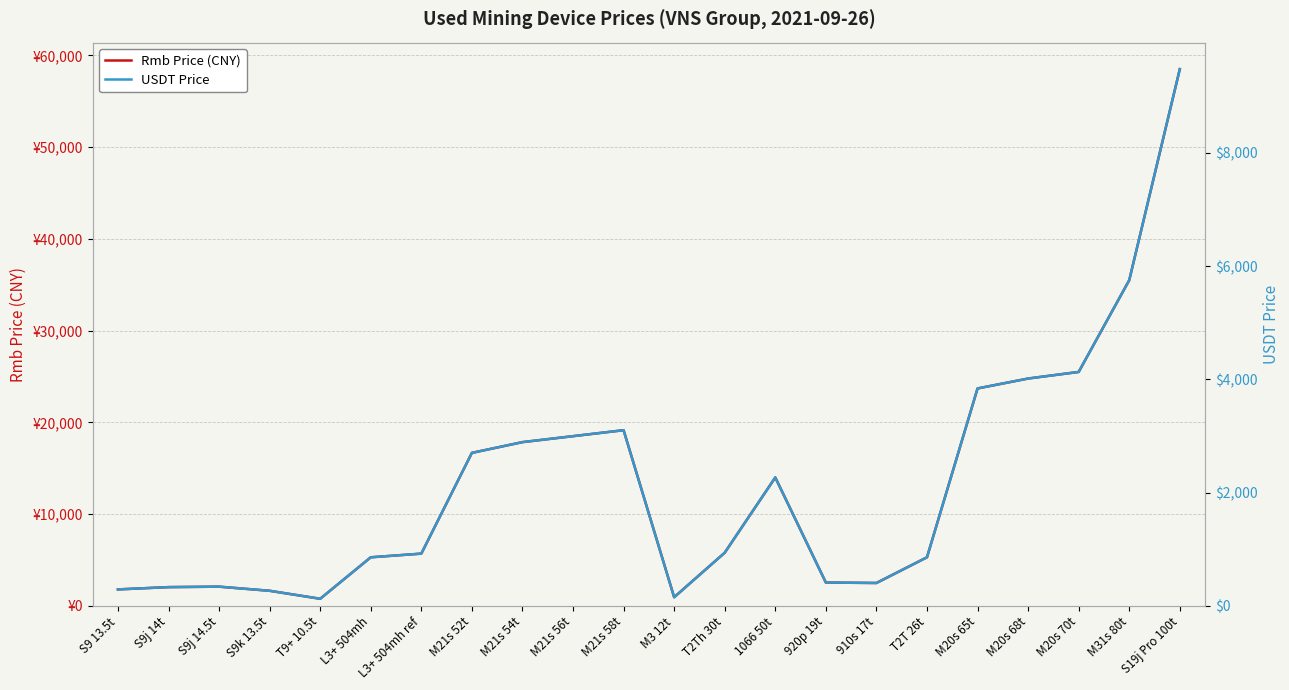

Where is Rmb Price (CNY) nearest to the value 29640?

M20s 70t